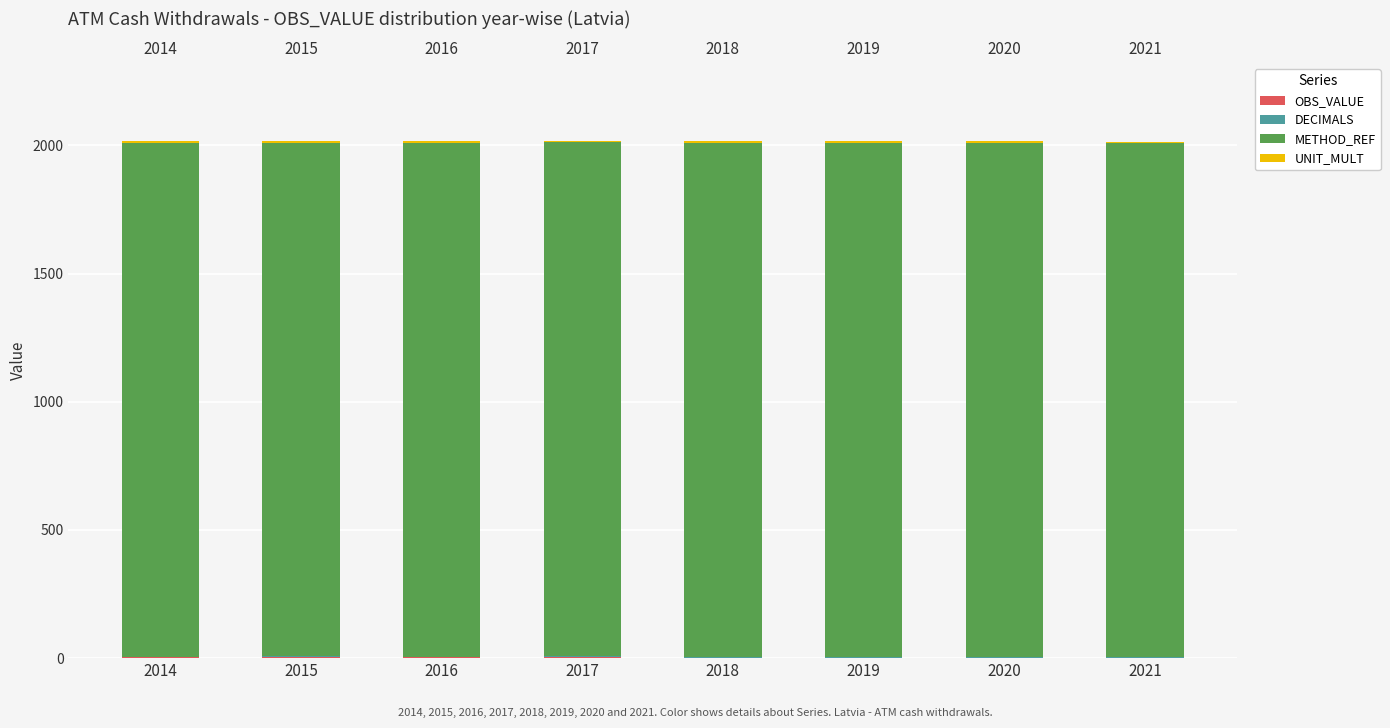

Does the chart contain any negative values?

No